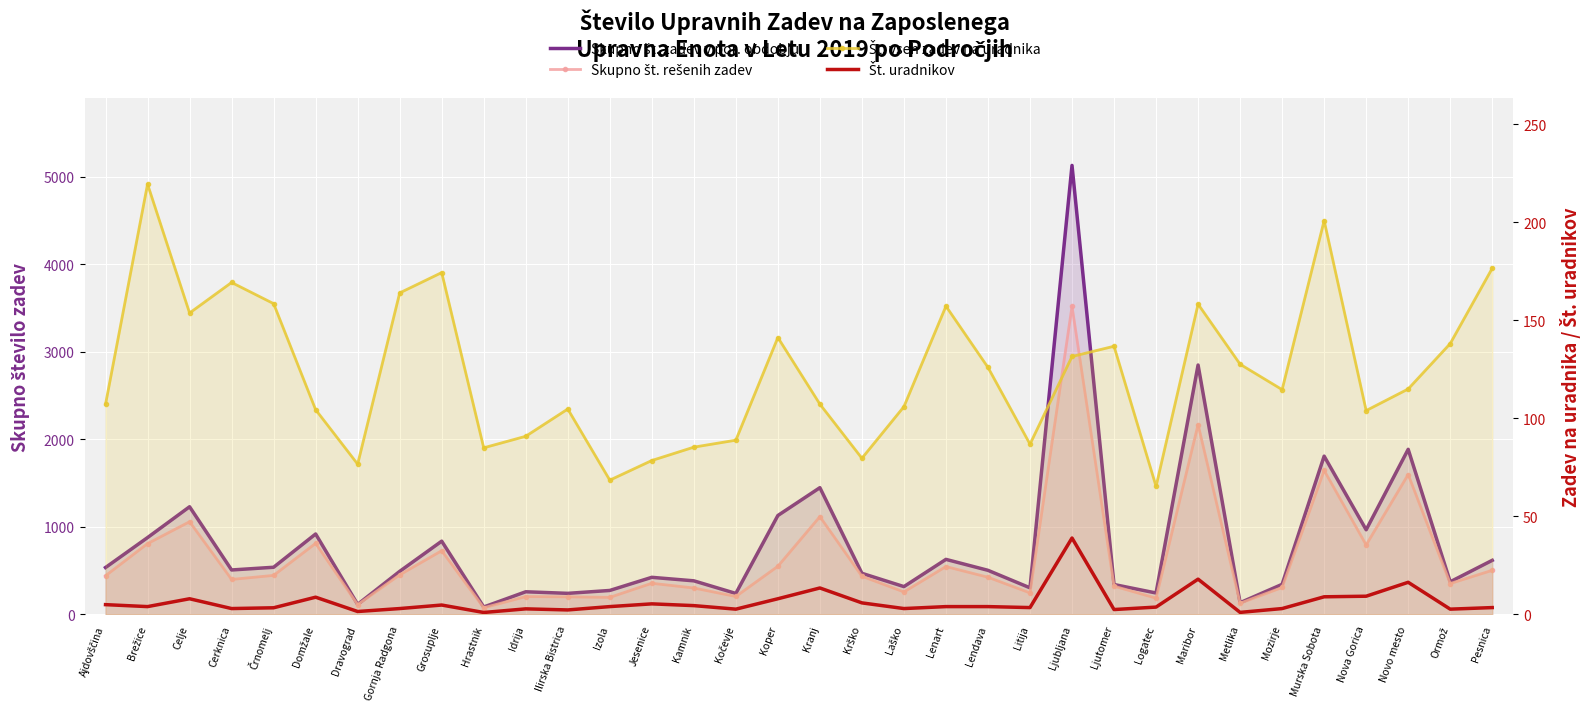

Where is the first local maximum for Št. uradnikov?

Celje